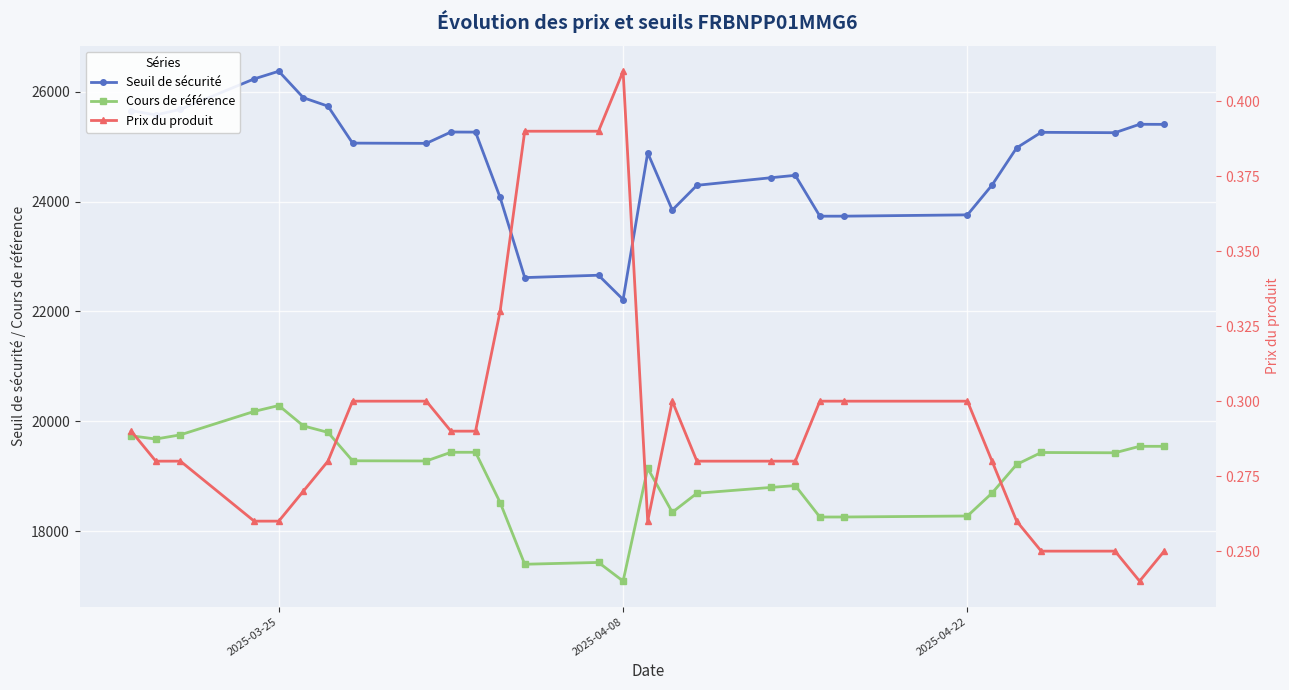

True or false: Seuil de sécurité has more than 0 interior local peaks.

True